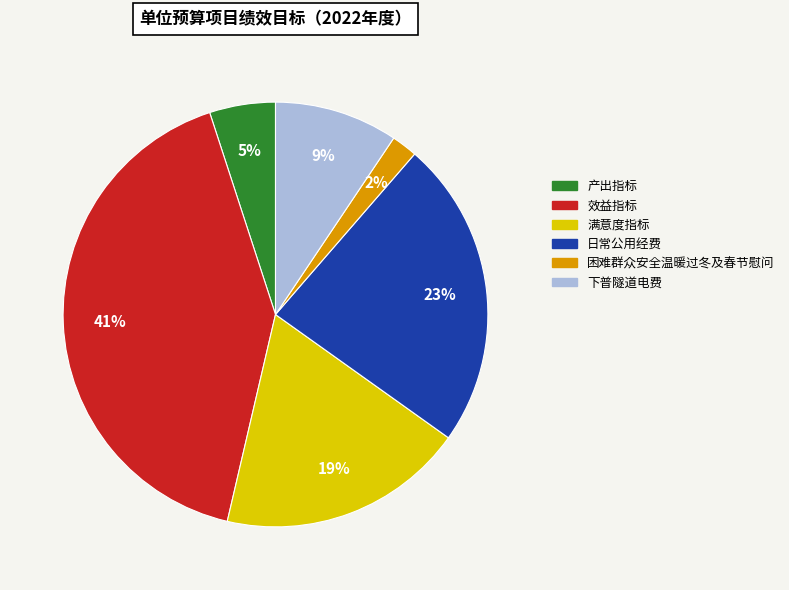

Which category has the biggest portion of the pie?

效益指标